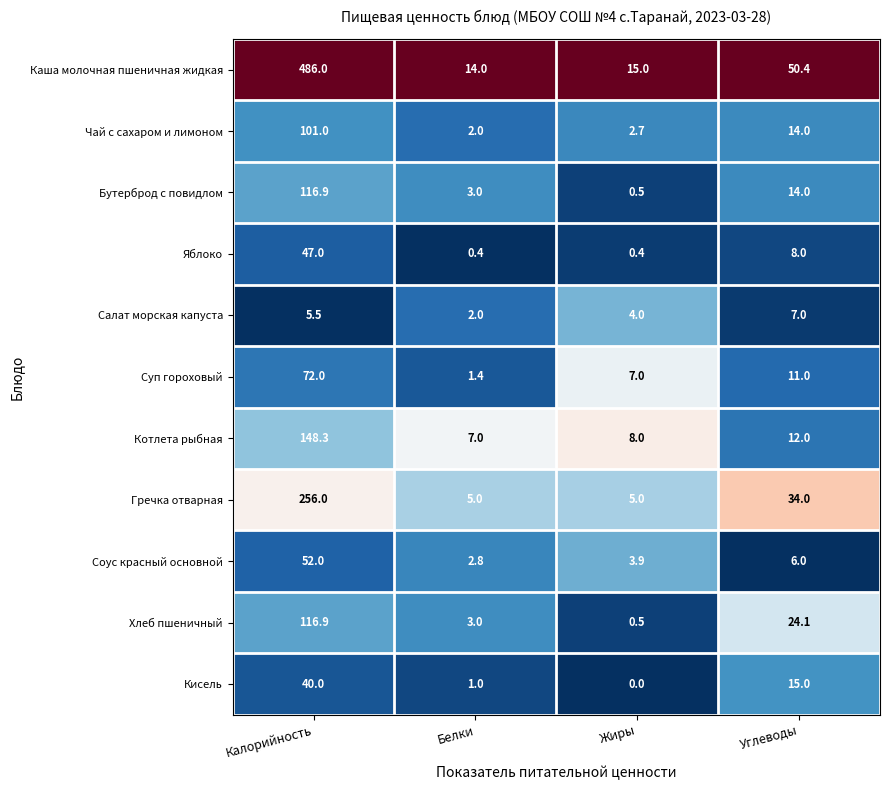

Rank the categories by Чай с сахаром и лимоном value from lowest to highest.

Белки, Жиры, Углеводы, Калорийность